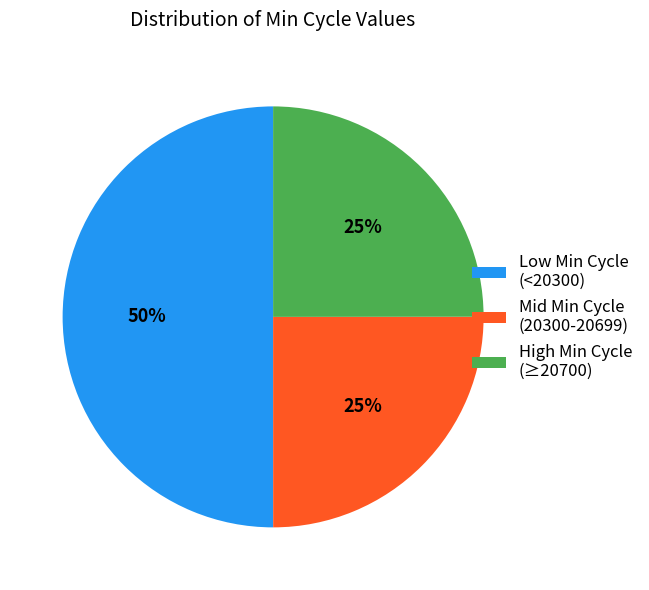

Is the sum of High Min Cycle (≥20700) and Low Min Cycle (<20300) greater than half?

Yes